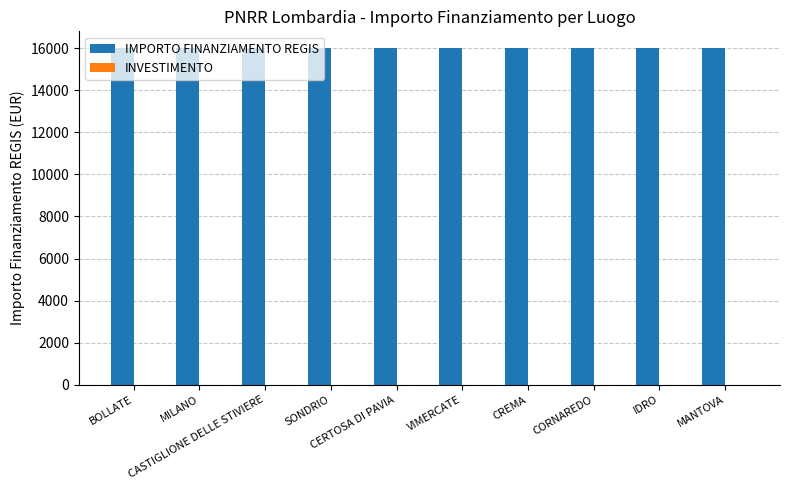

What is the sum of all IMPORTO FINANZIAMENTO REGIS values?

160000.0